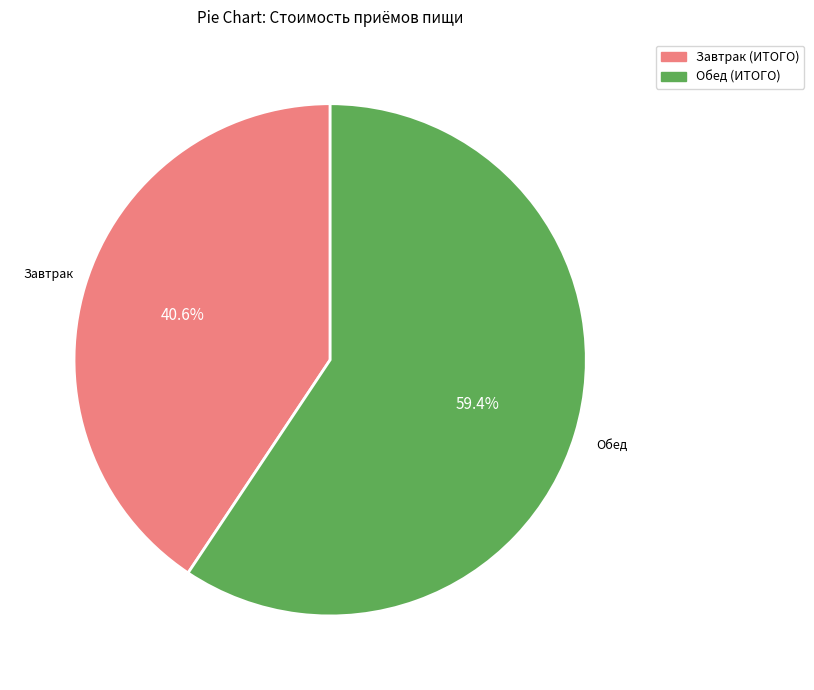

To the nearest percent, what percentage of the pie is Обед (ИТОГО)?

59%